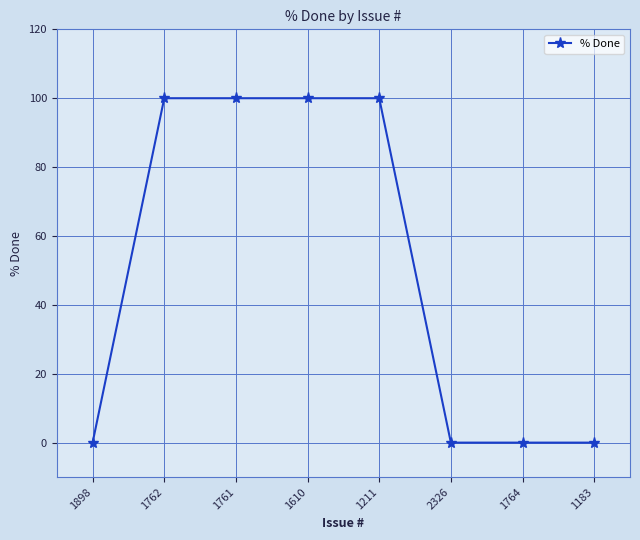

The chart shows a value of 29 at 1610. True or false?

False